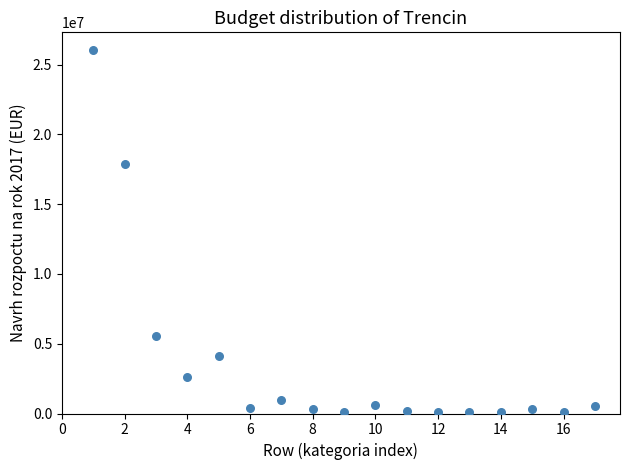

What Y value in the scatter plot is closest to 13050000?

17850000